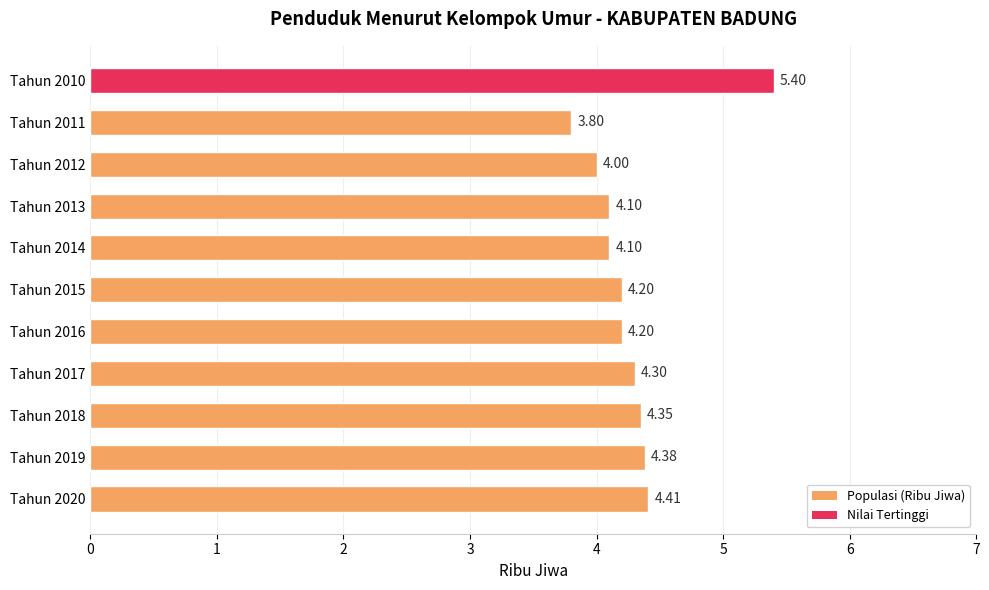

What is the difference between the maximum and second lowest values?

1.4